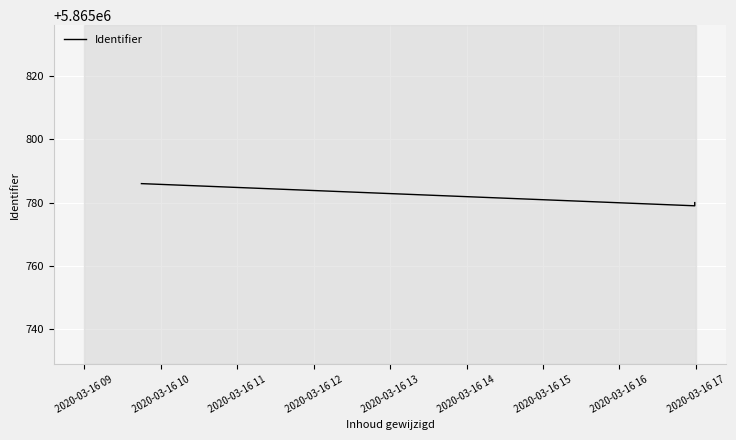

Count the number of categories in the chart.

3